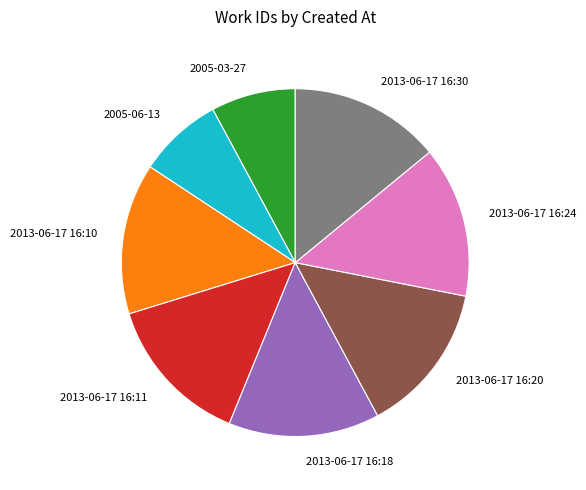

Combined, do 2013-06-17 16:20 and 2013-06-17 16:18 account for over 50%?

No